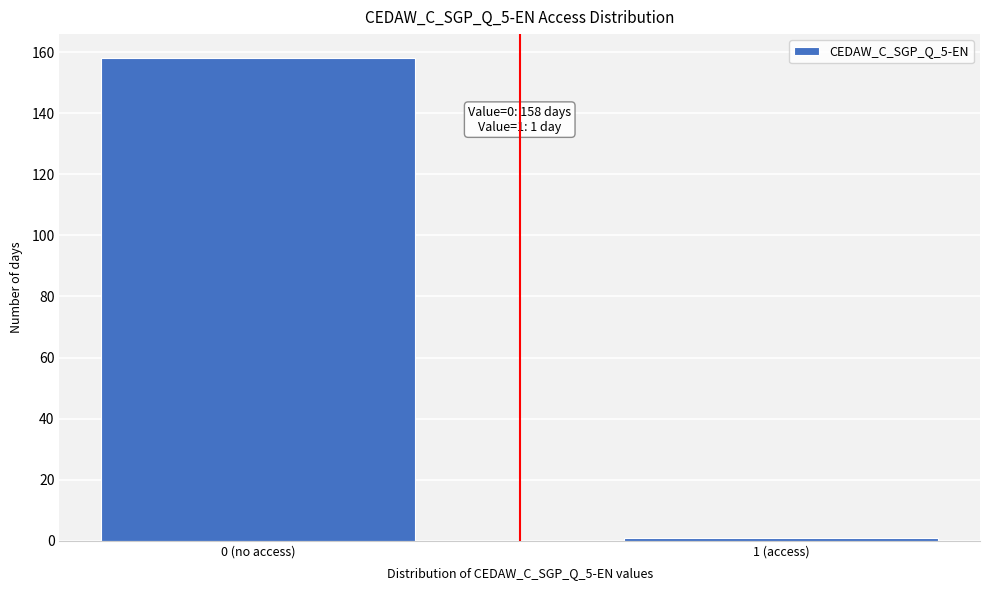

Reading left to right, transcribe all the data shown in this chart.

0 (no access)=158	1 (access)=1